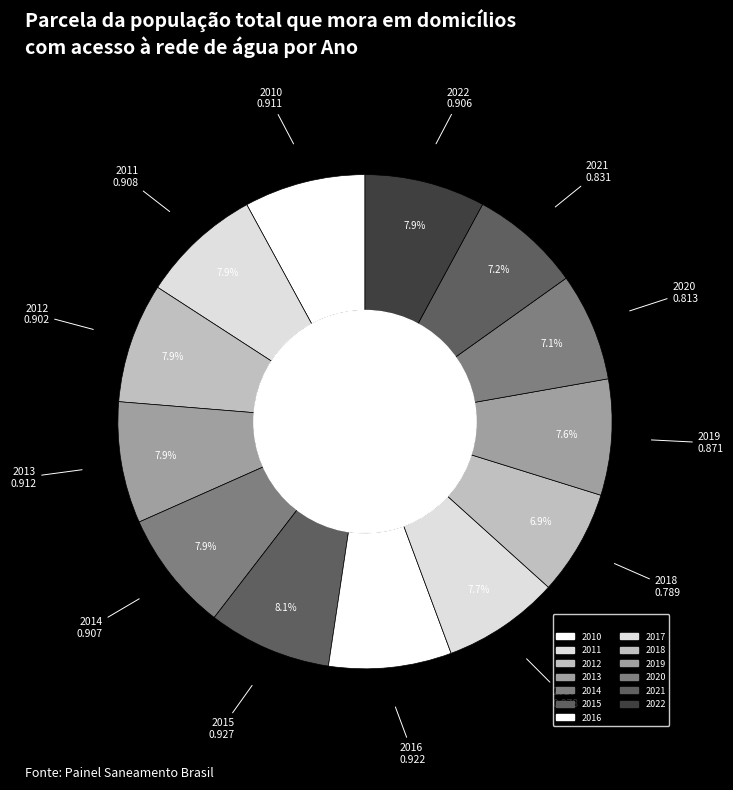

What is the total percentage of 2018 and 2020?

14.0%